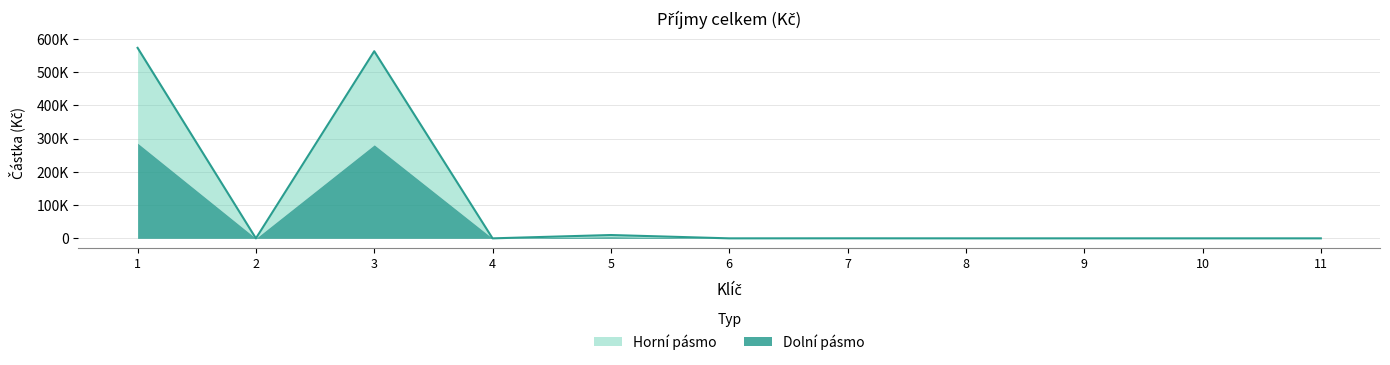

What is the maximum value shown in the chart?

572609.2